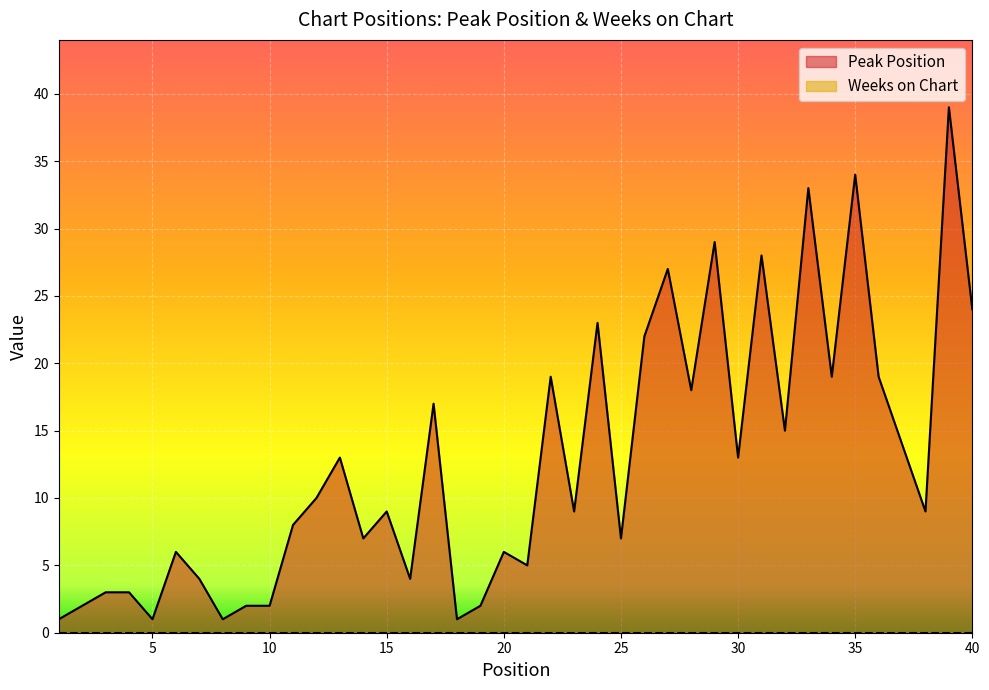

What is the difference between the values at 38 and 3?

6